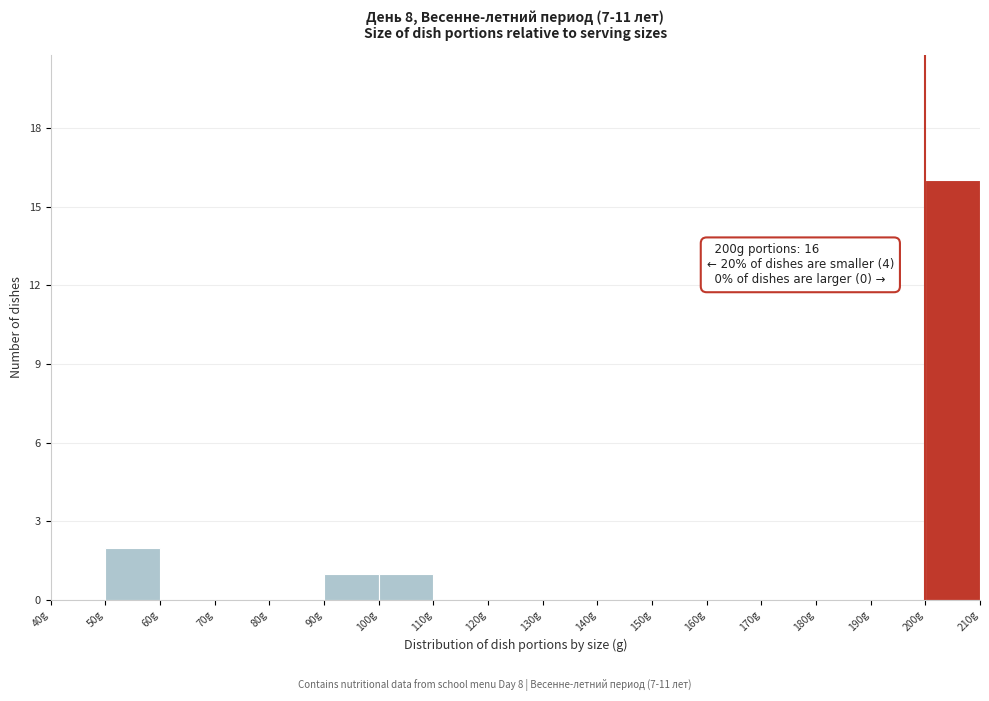

Which range on the x-axis has the tallest bar?

200 to 210